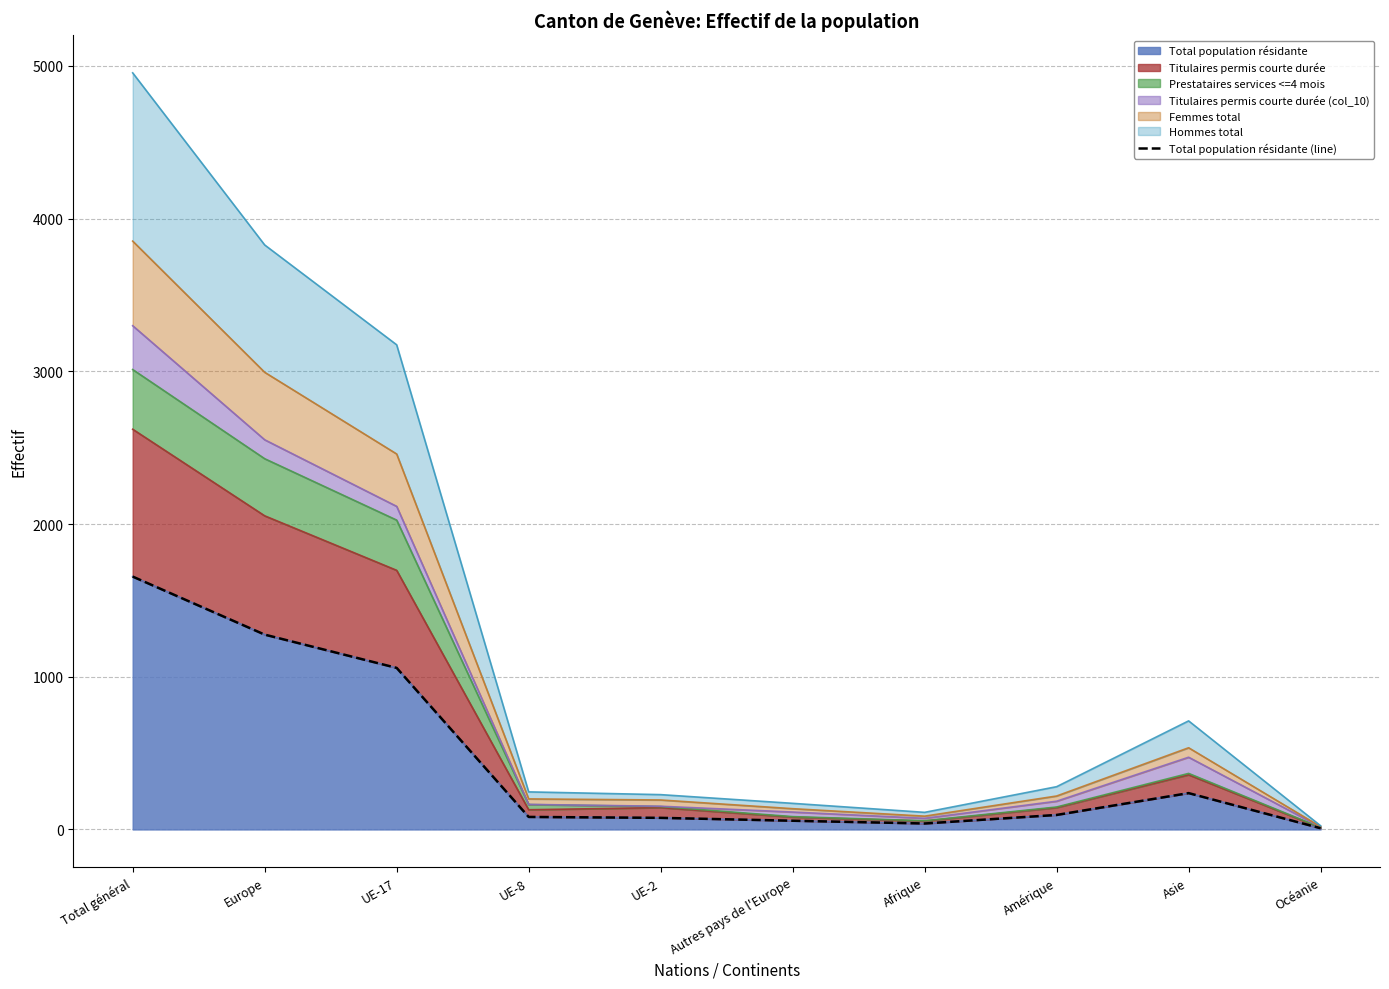

Is it true that the value at UE-17 is 1058?

True